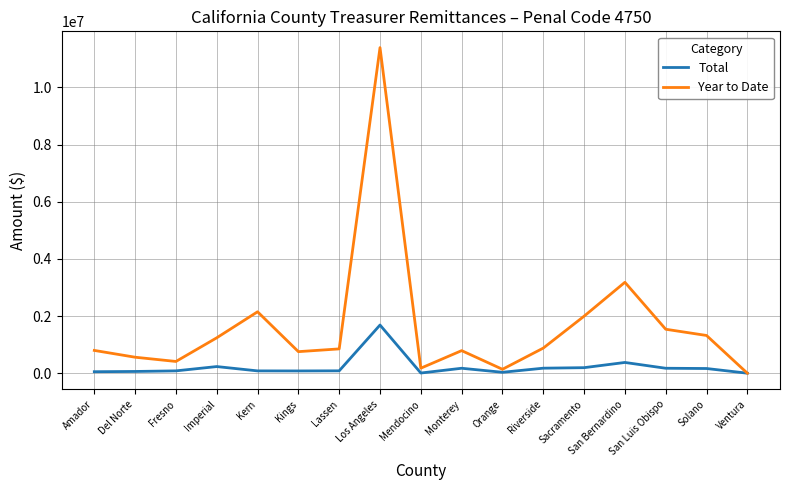

Rank the series by their maximum value, from highest to lowest.

Year to Date, Total